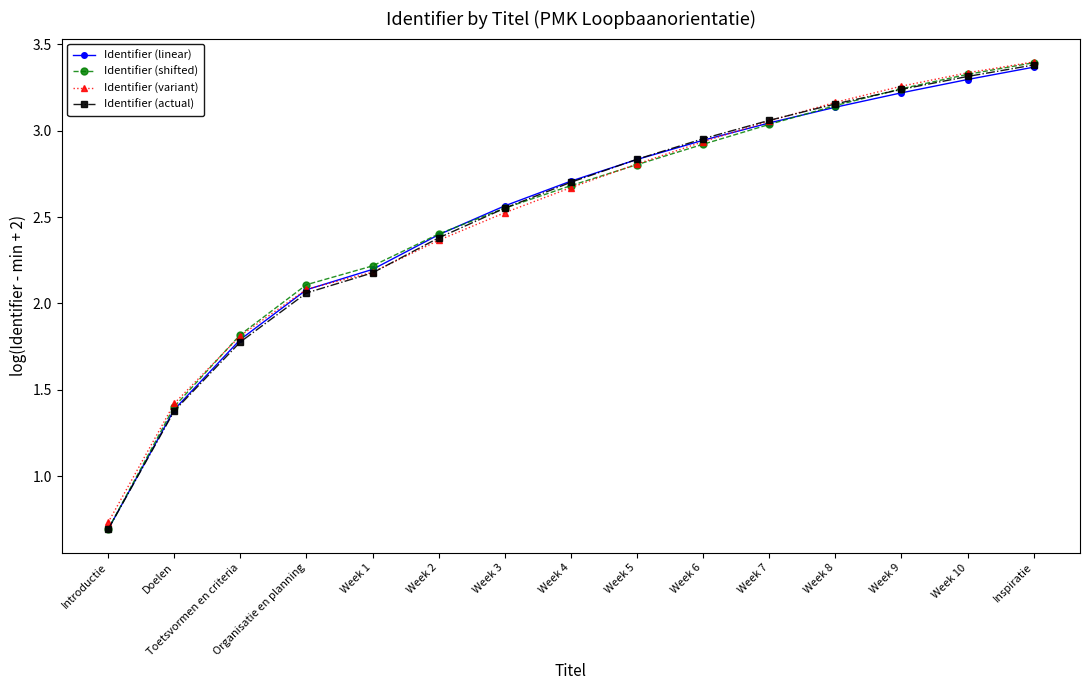

What is the label of the 13th point from the right?

Toetsvormen en criteria